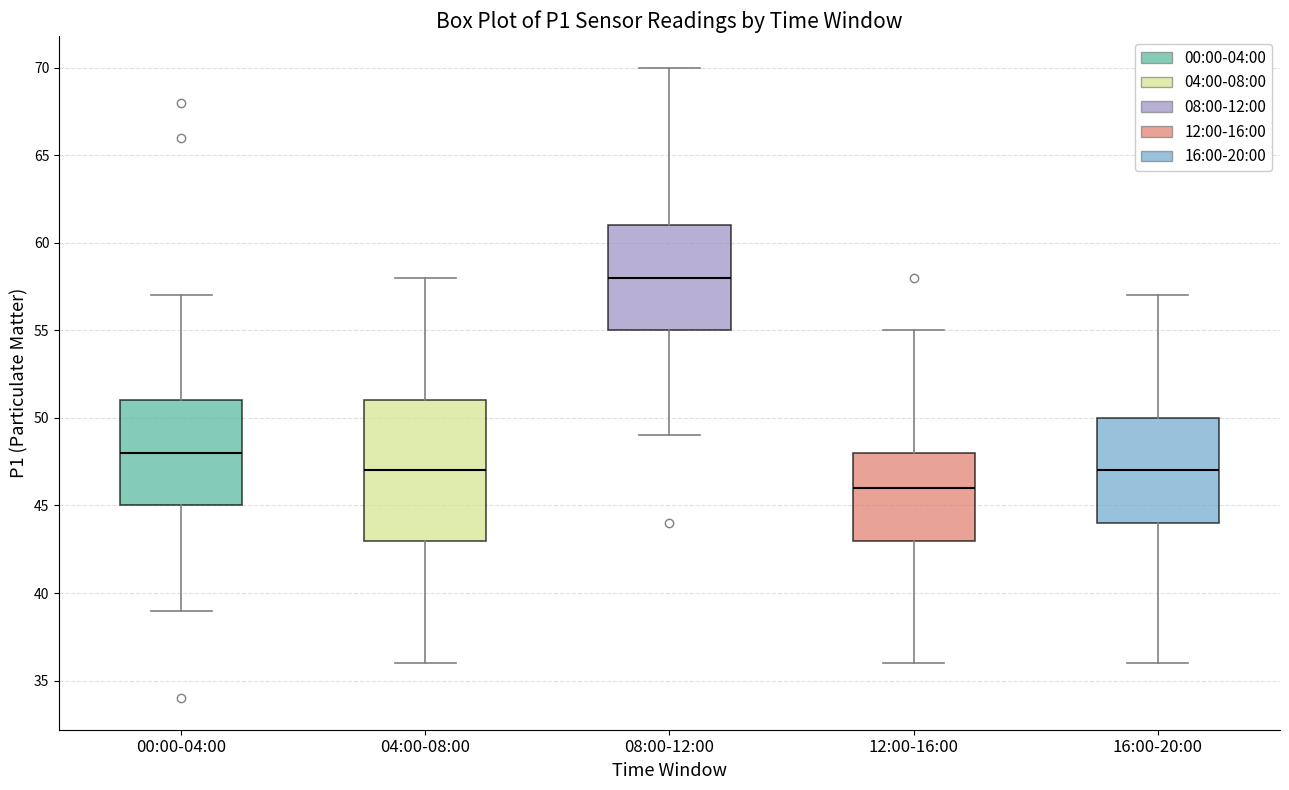

Comparing the boxes themselves (not the whiskers), which one is the tallest?

04:00-08:00